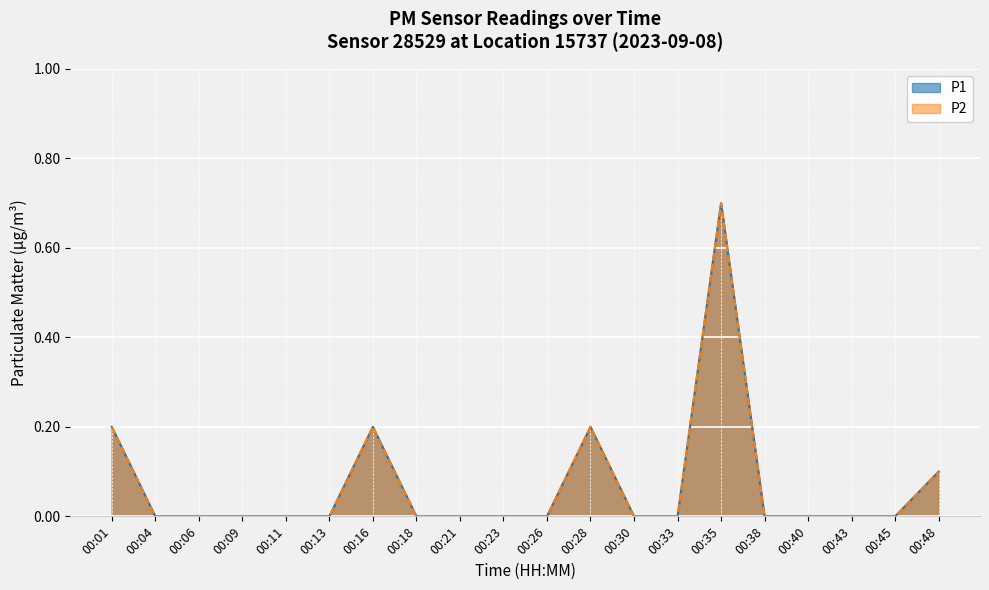

Where is P2 nearest to the value 0?

00:04